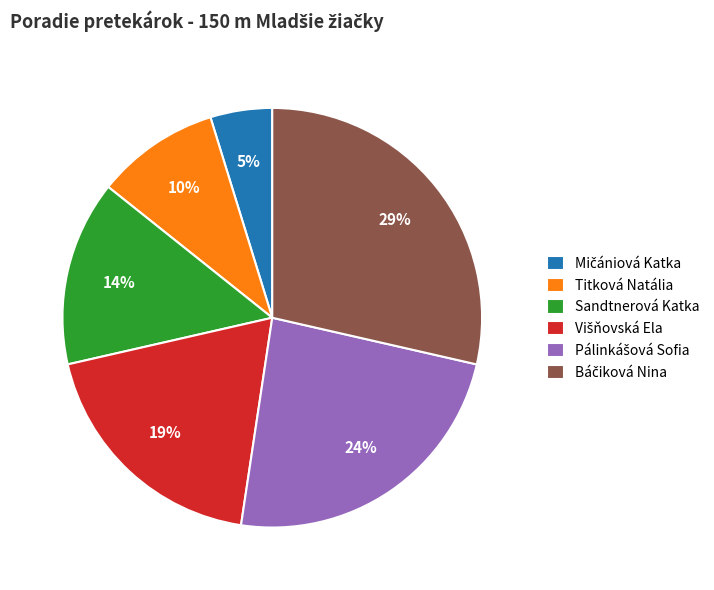

To the nearest percent, what percentage of the pie is Sandtnerová Katka?

14%